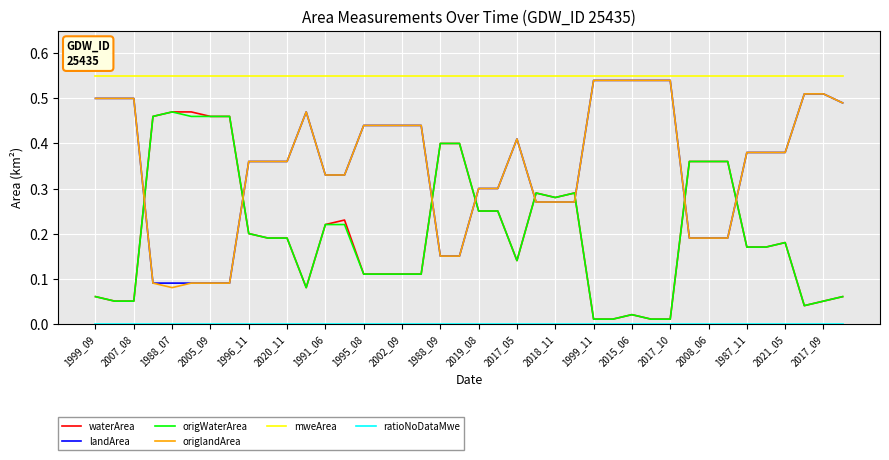

True or false: origlandArea and mweArea intersect in this chart.

False